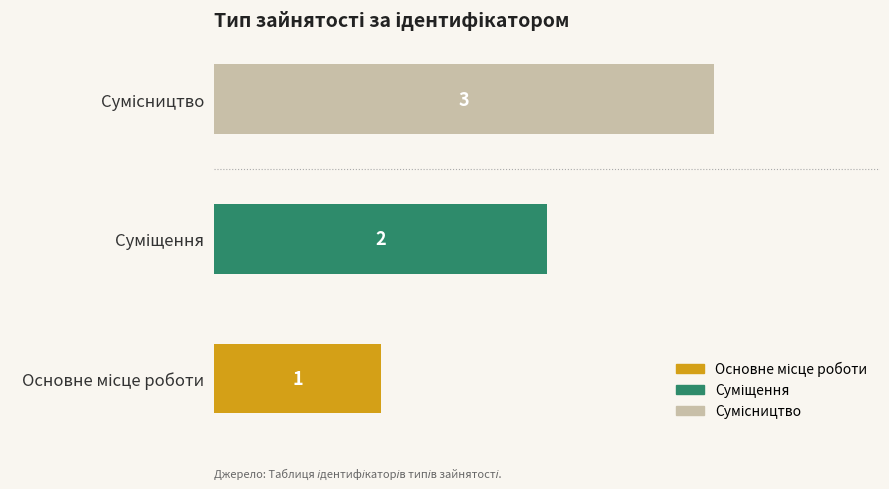

How many values are between 1 and 3?

3